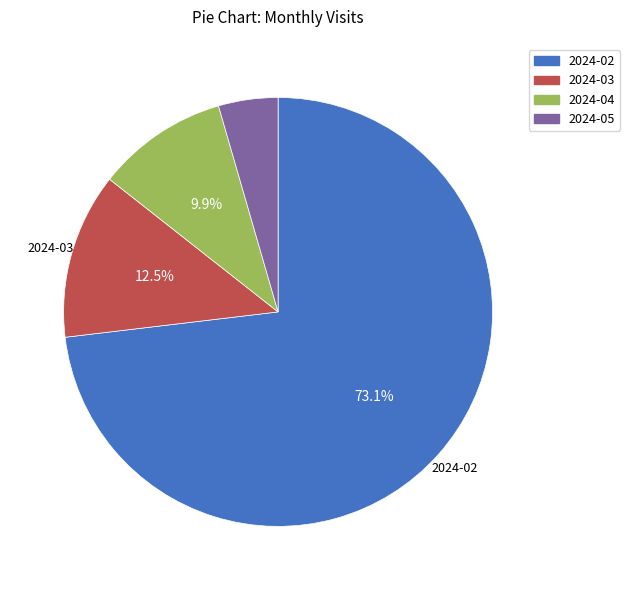

How many segments does this pie chart have?

4